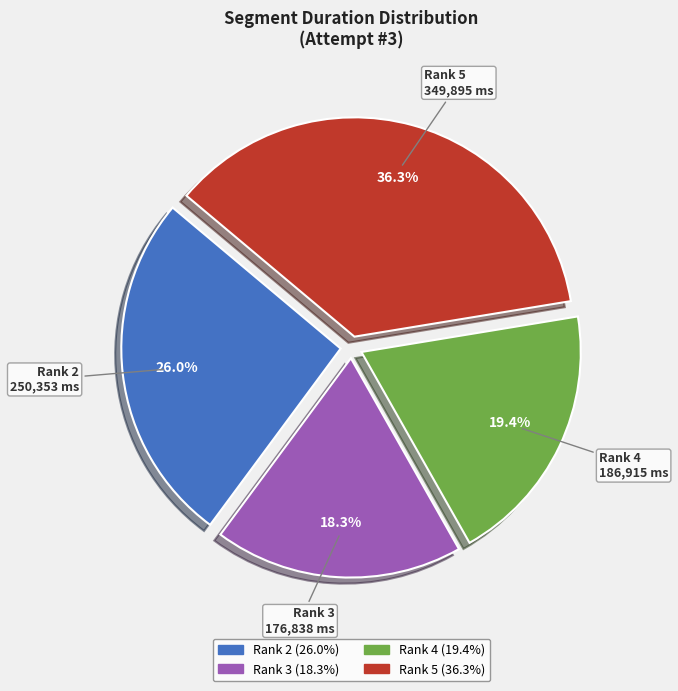

How many slices are in this pie chart?

4